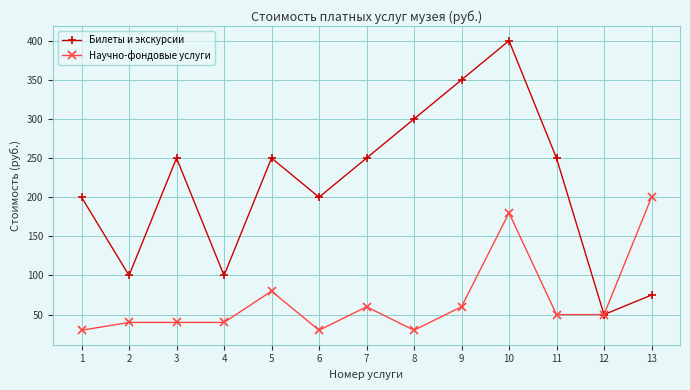

What is the greatest value displayed?

400